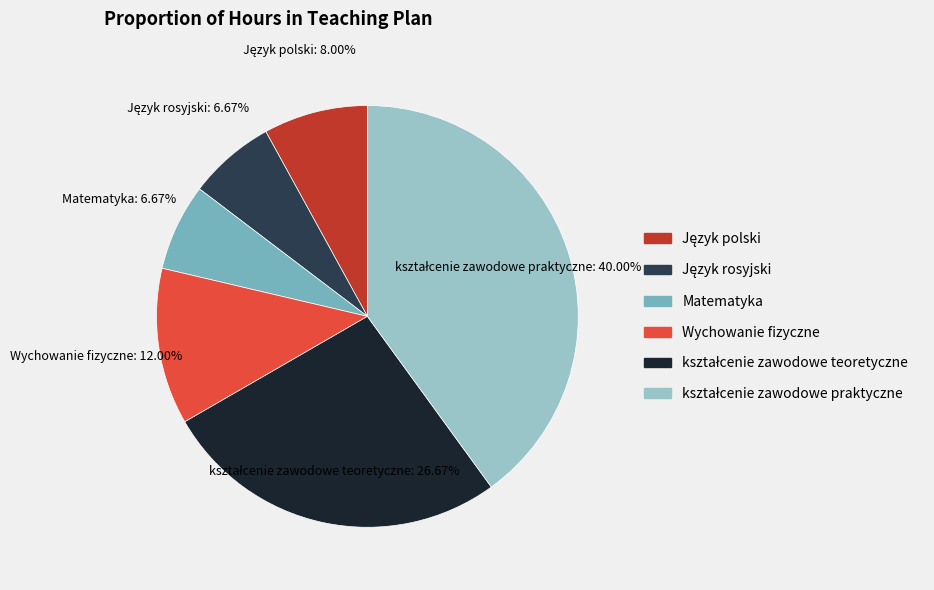

Is there a majority slice in this chart?

No